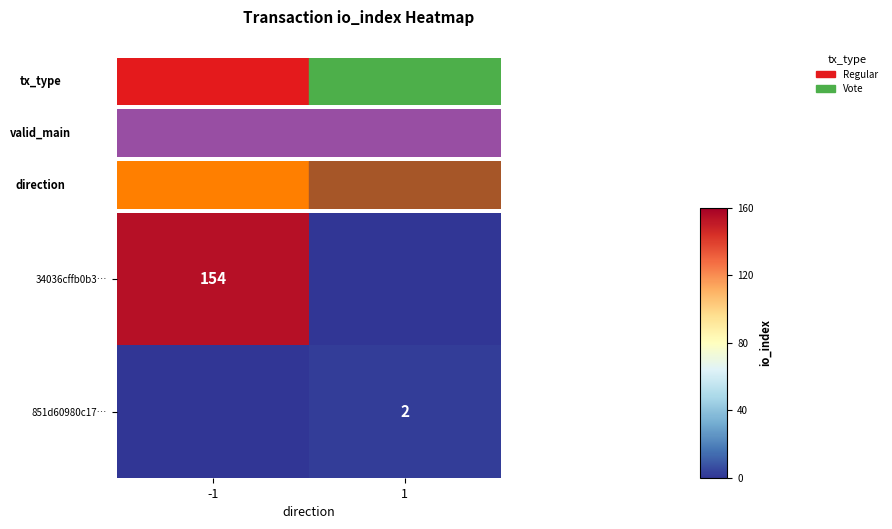

What is the highest value of the 34036cffb0b3… series?

154